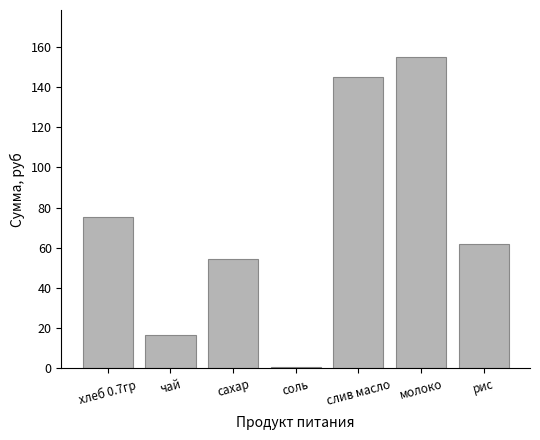

Approximately how many times larger is the value at рис compared to сахар?

1.1